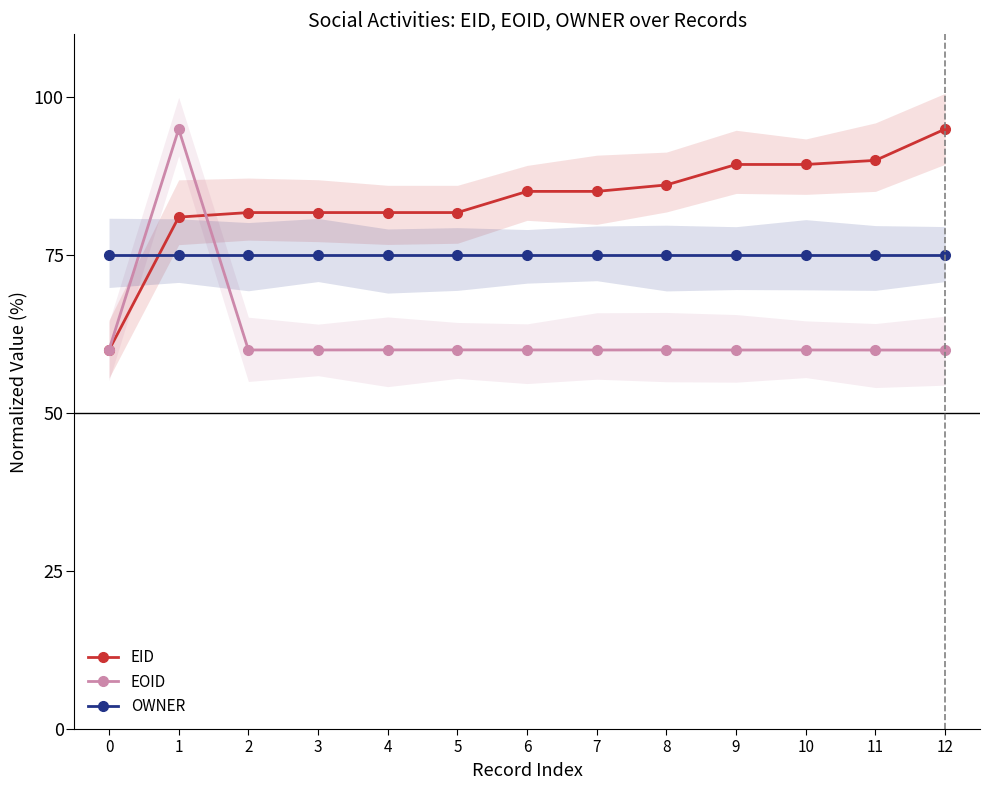

Which series ends up on top after the final intersection of EID and EOID?

EID